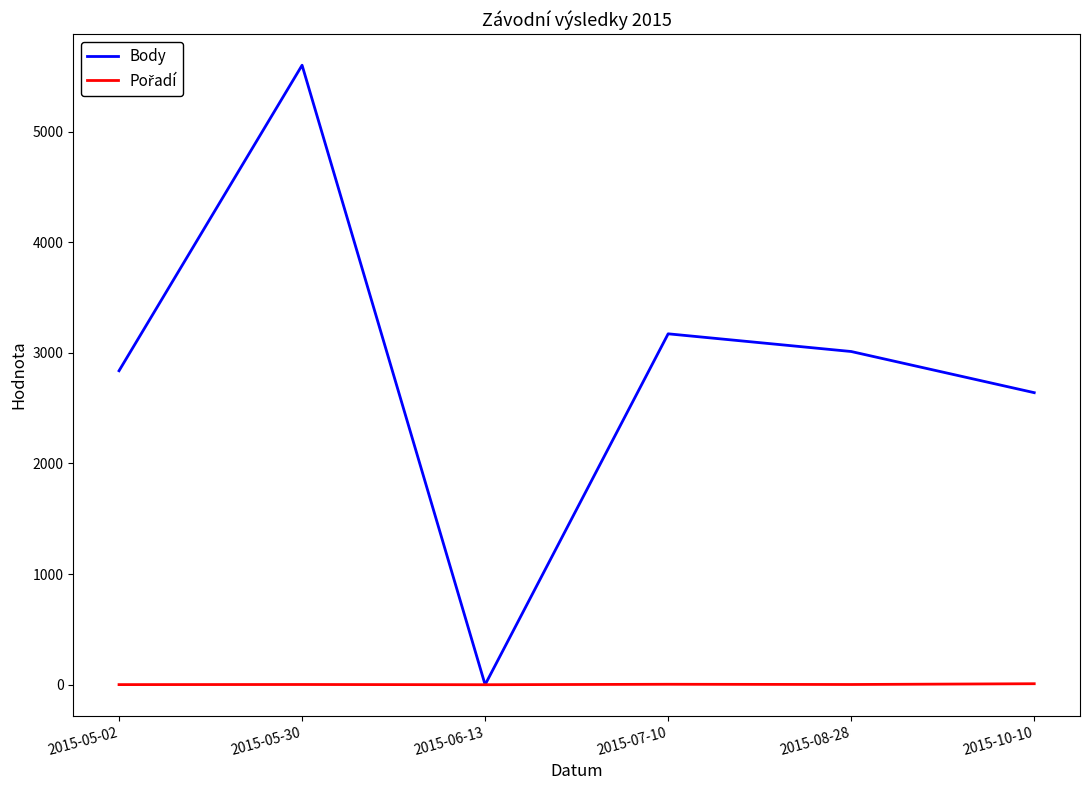

The value of Body at 2015-10-10 is 3523. True or false?

False